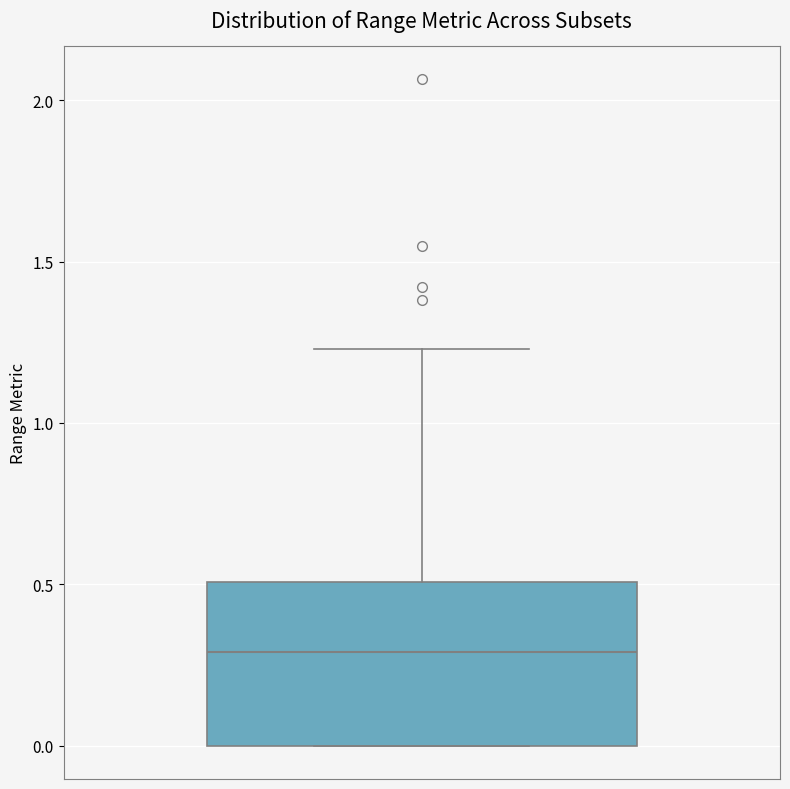

Read this box plot against the y-axis: the position of the median line, the range covered by the box, and the ends of both whiskers. The values are not printed on the chart, so give them approximately, as read against the axis.

median 0.30, box 0.00 to 0.50, whiskers 0.00 to 1.25